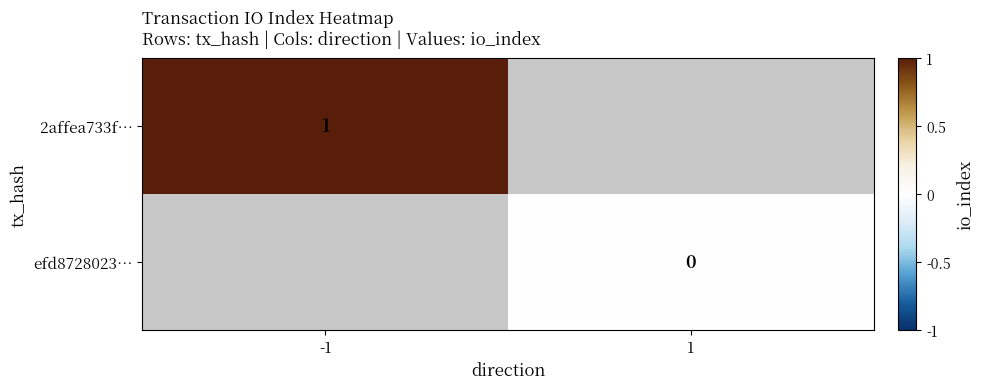

The value of 2affea733f… at -1 is 1. True or false?

True